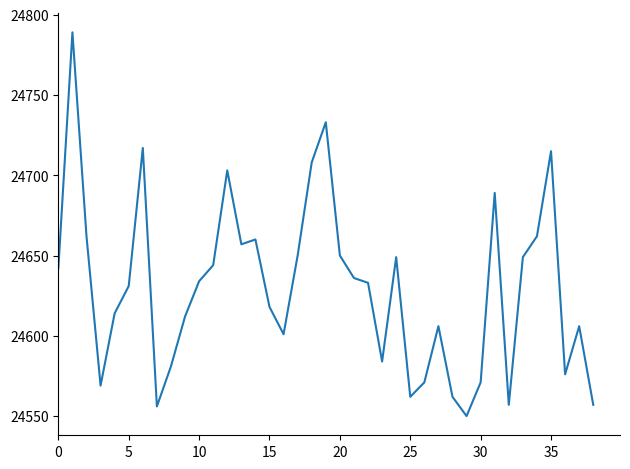

What is the difference between the maximum and second lowest values?

233